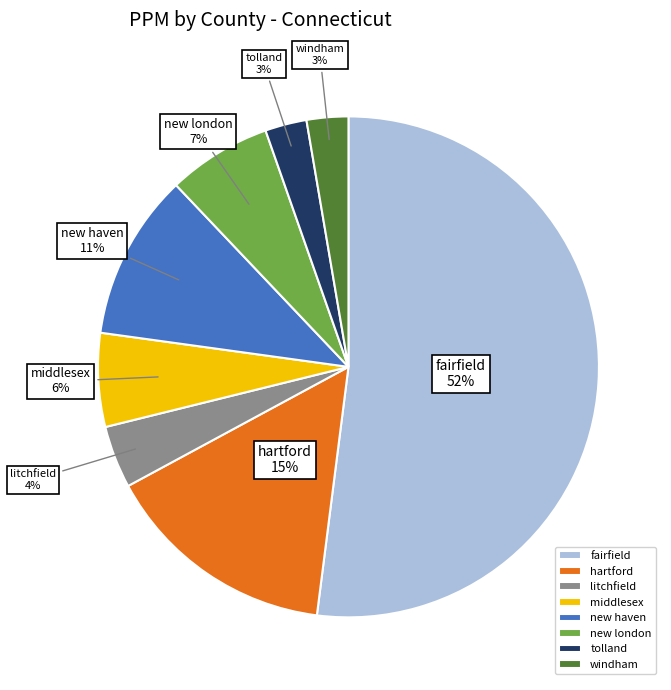

To the nearest percent, what is the combined percentage of litchfield and windham?

7%